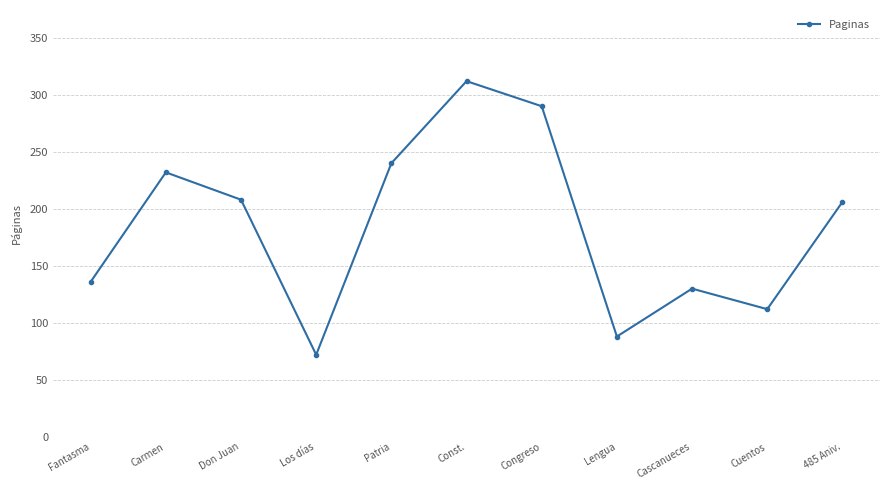

Where is the first local minimum?

Los días